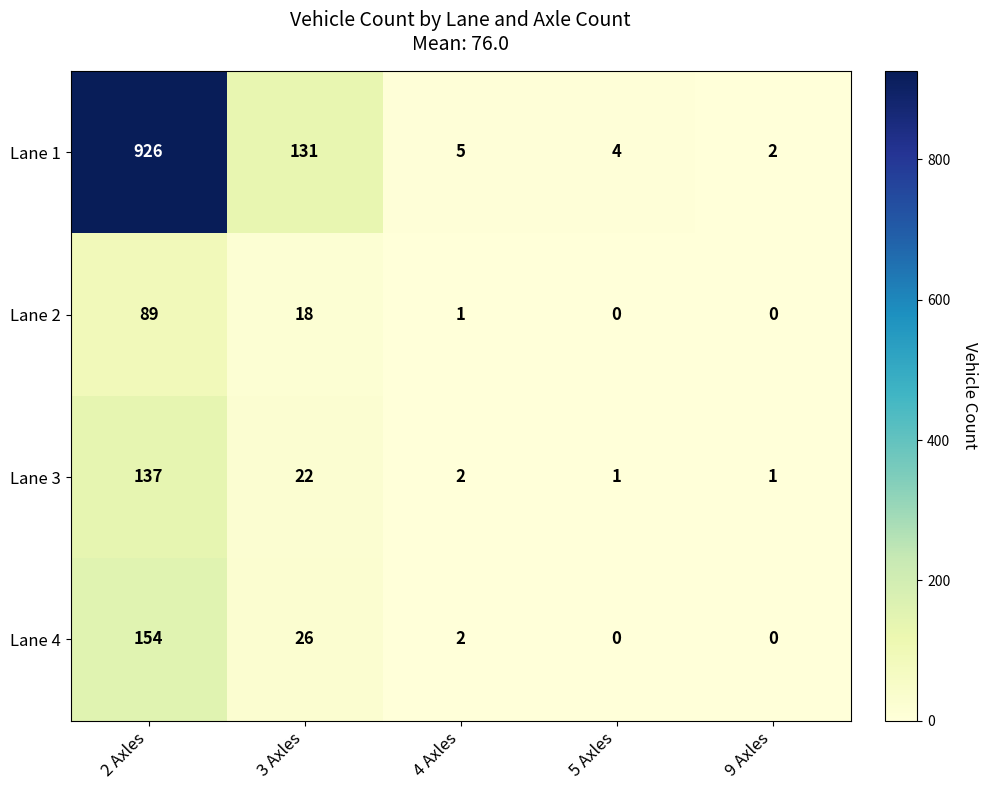

The Lane 3 series shows 1 at 9 Axles. True or false?

True